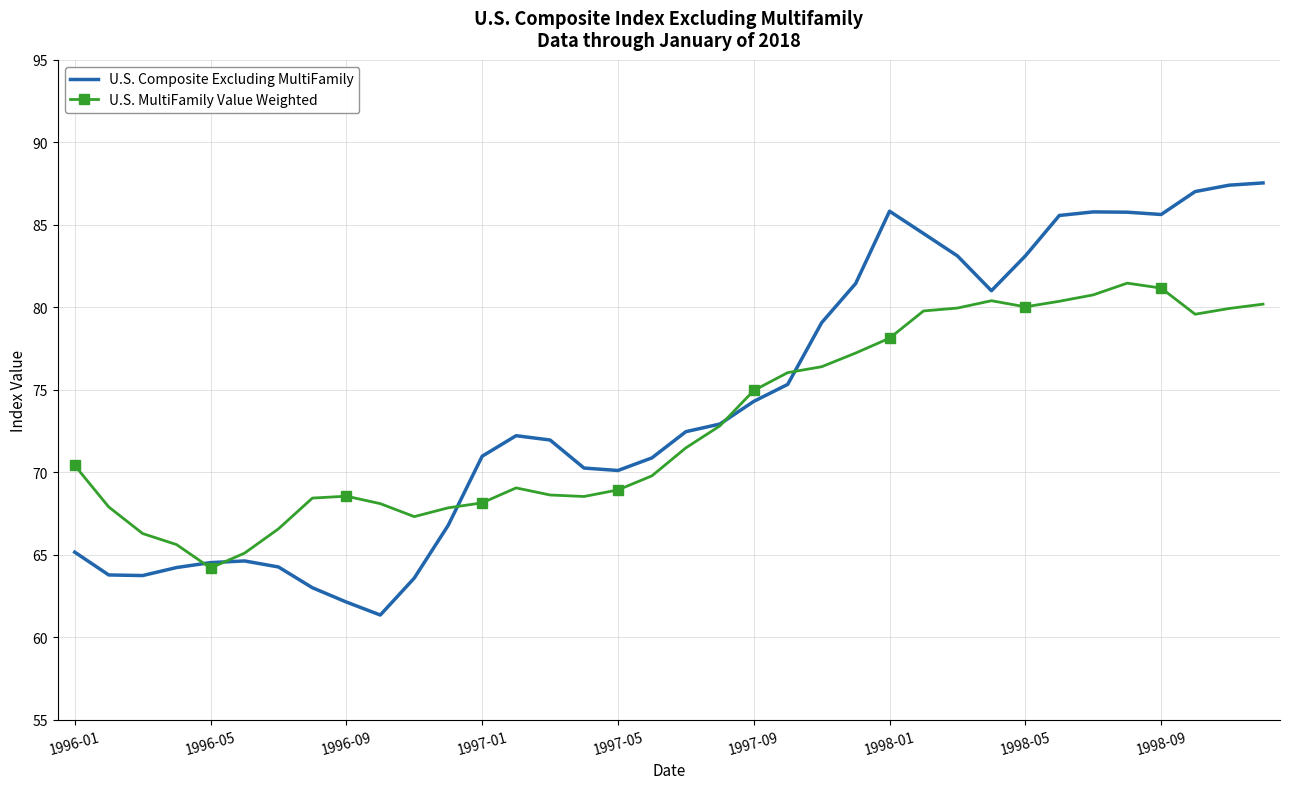

List the series in order of their peak value, lowest first.

U.S. MultiFamily Value Weighted, U.S. Composite Excluding MultiFamily